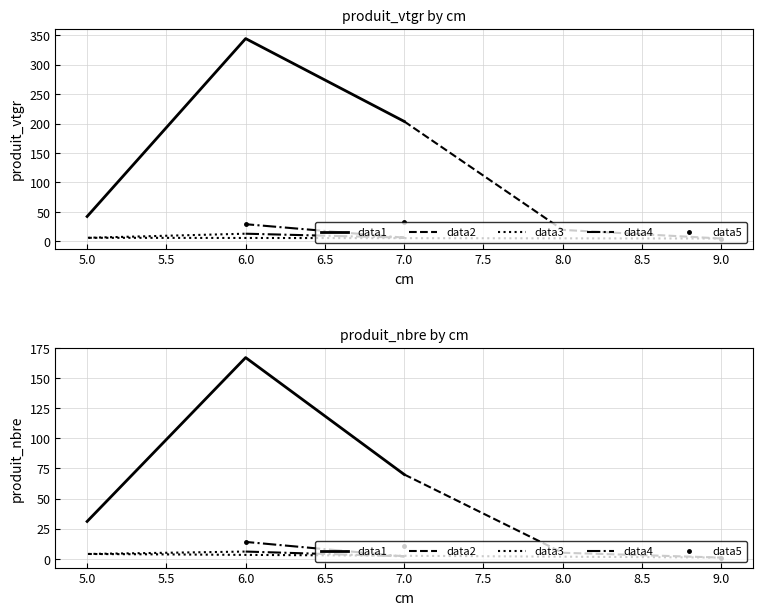

What is the difference between the data5 values at 6.0 and 7.0?

3